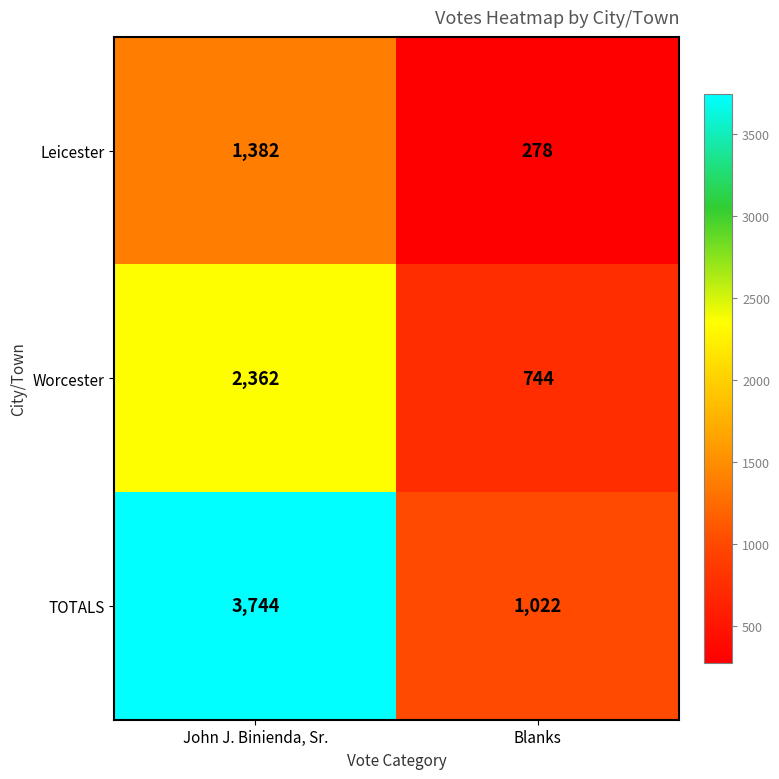

List the series in order of their overall mean, highest first.

TOTALS, Worcester, Leicester